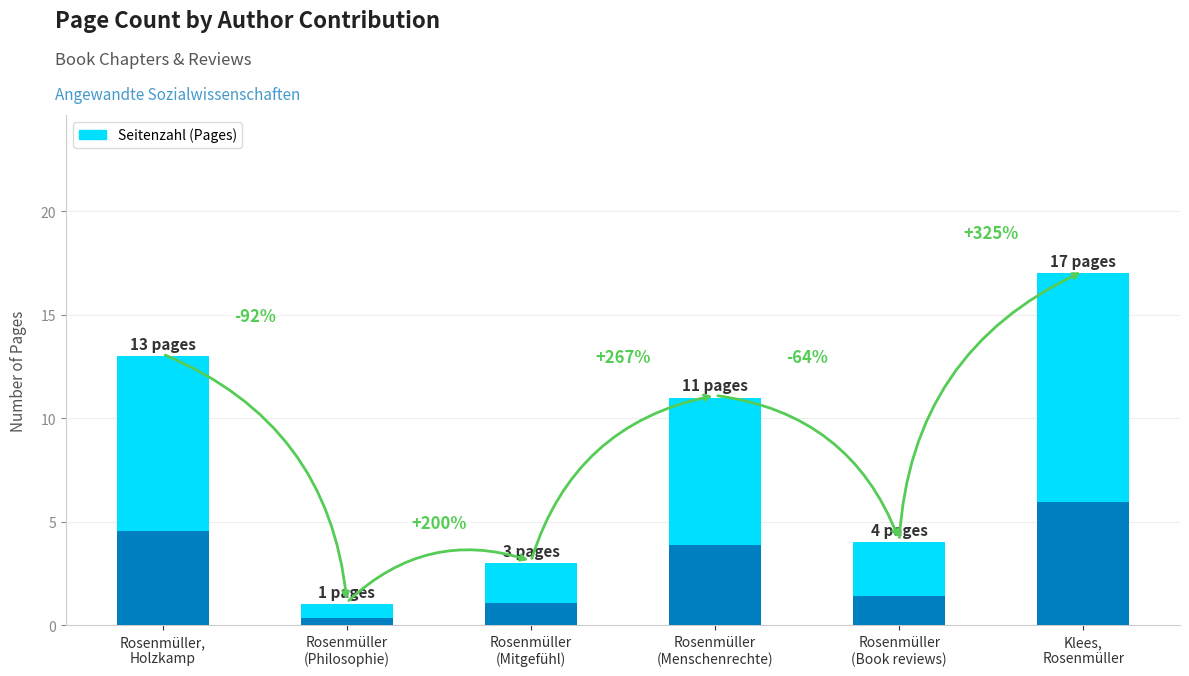

Are the bars grouped side by side (vs. stacked)?

No